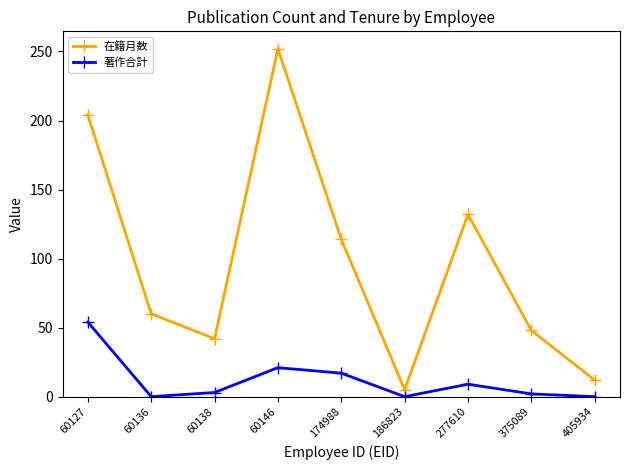

True or false: 在籍月数 and 著作合計 intersect in this chart.

False